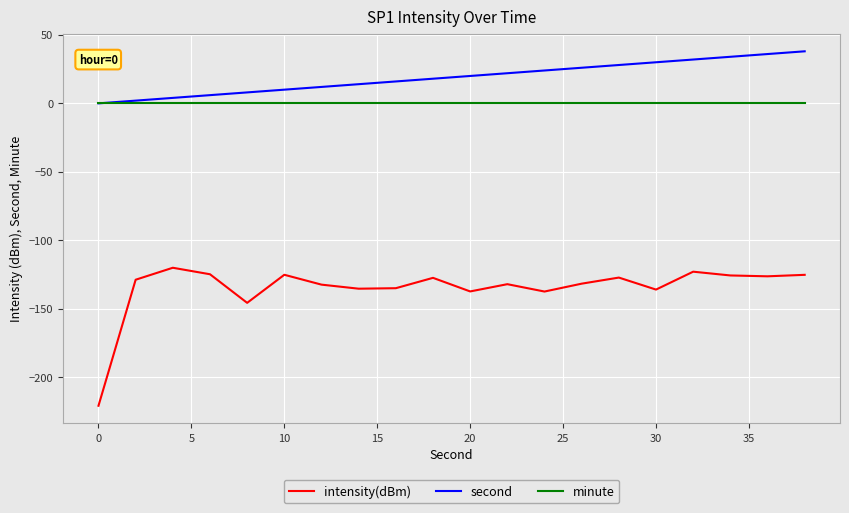

True or false: second and intensity(dBm) intersect in this chart.

False